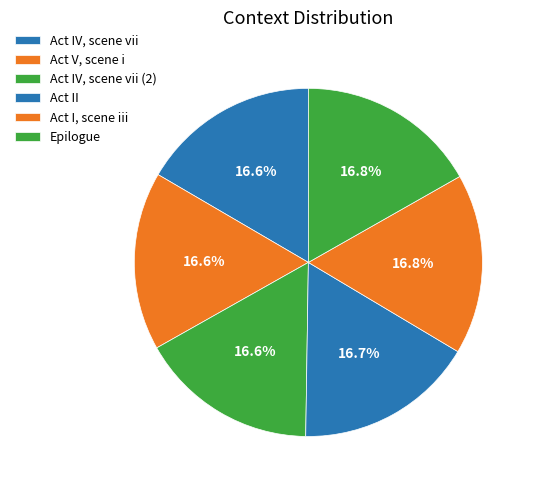

What portion of the pie excludes Act I, scene iii?

83.2%